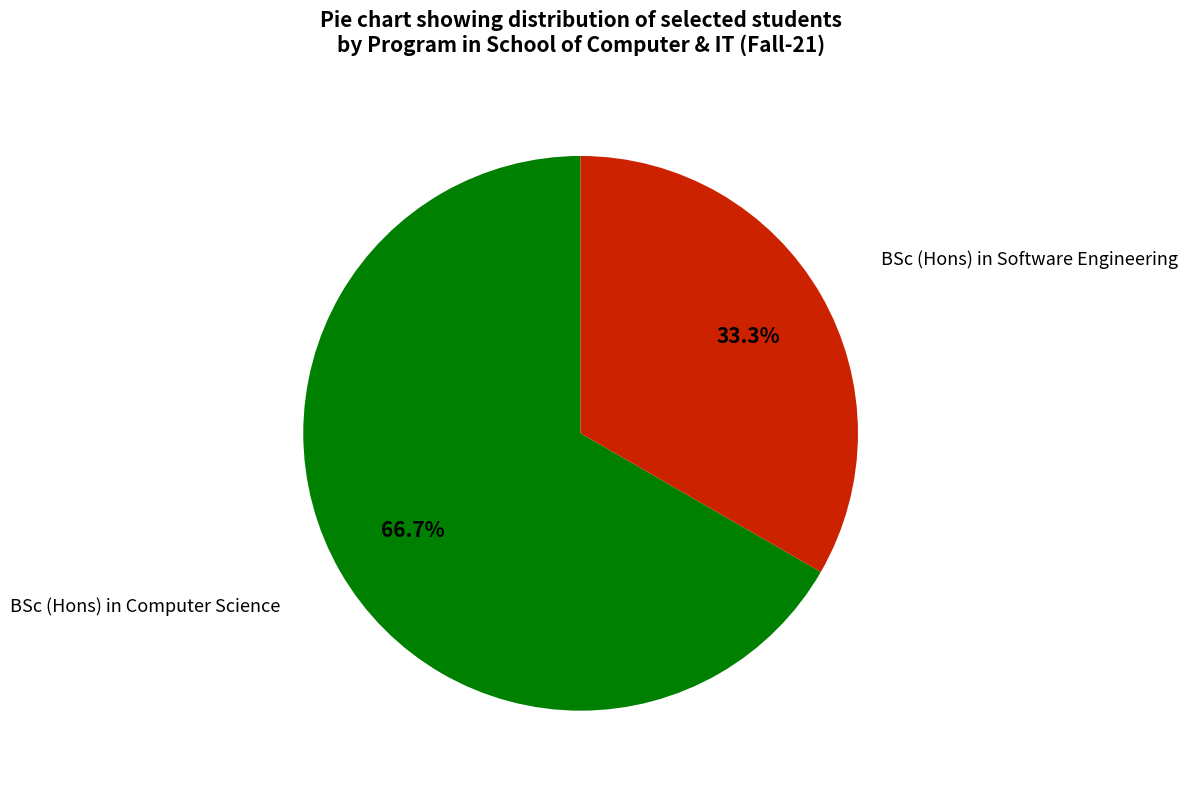

Is there a majority slice in this chart?

Yes